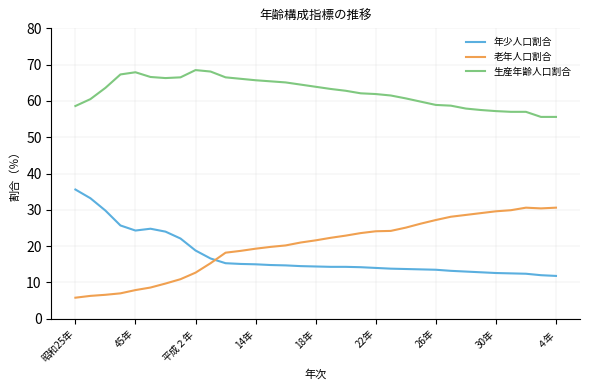

Is this an area chart (filled region under the line)?

No